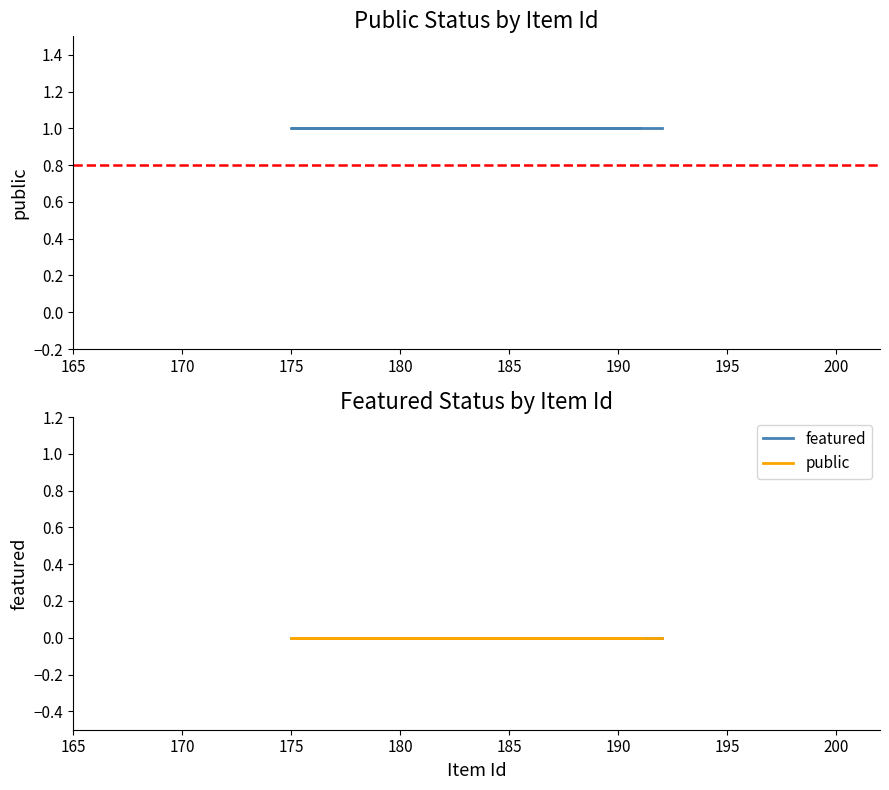

How many lines are shown in the chart?

2